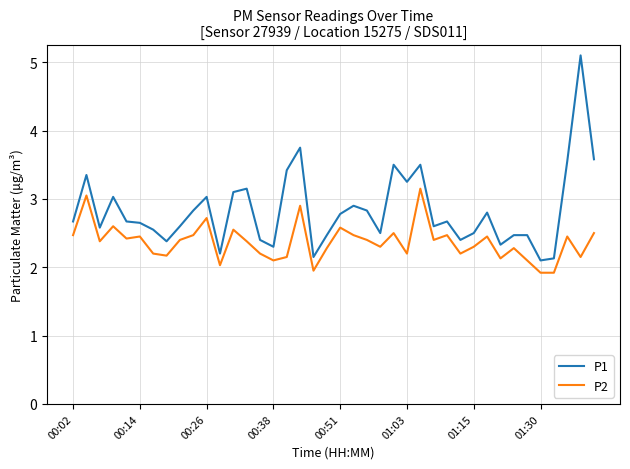

Which series has the widest spread of values?

P1